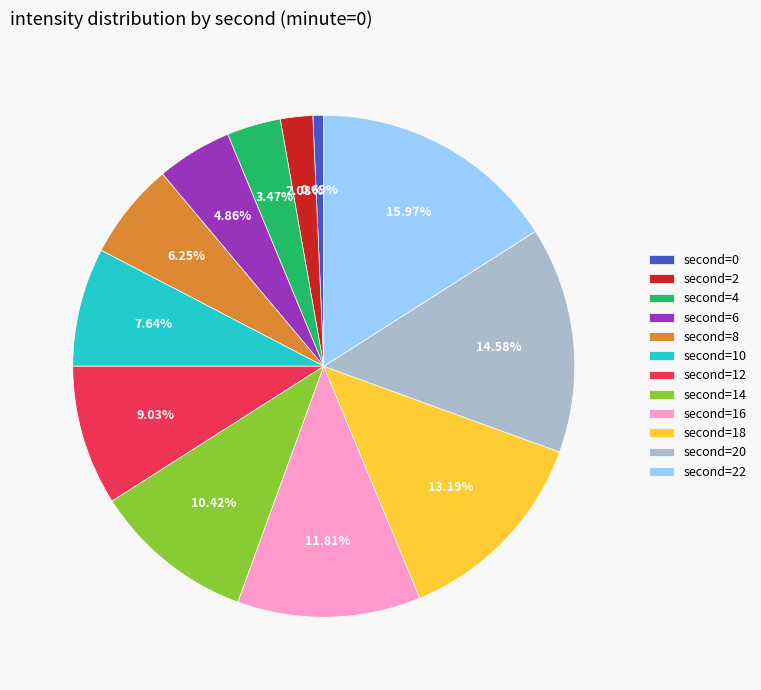

To the nearest percent, what is the average slice percentage?

8%